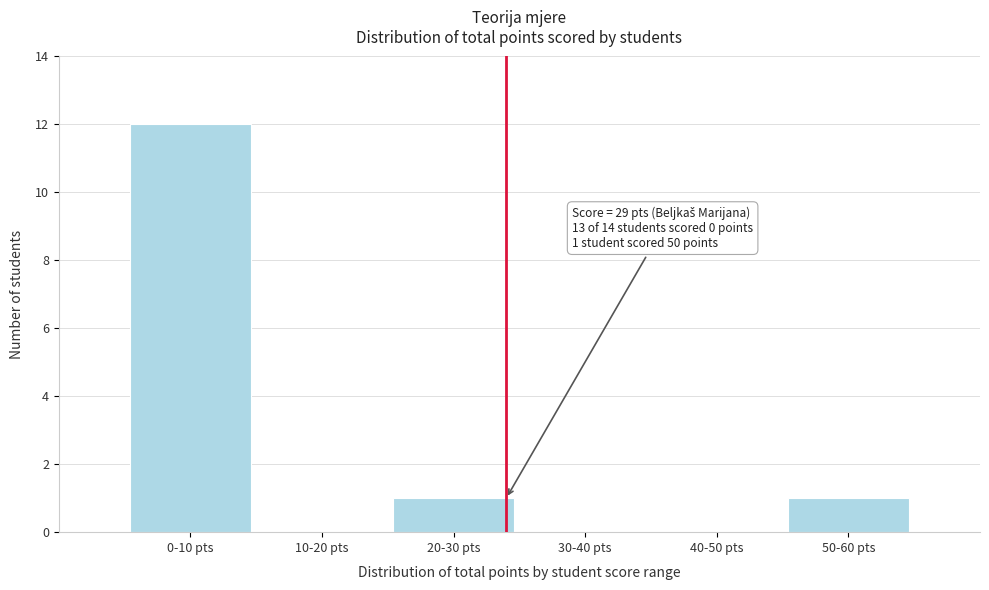

Reading left to right, transcribe all the data shown in this chart.

0-10 pts=12	10-20 pts=0	20-30 pts=1	30-40 pts=0	40-50 pts=0	50-60 pts=1